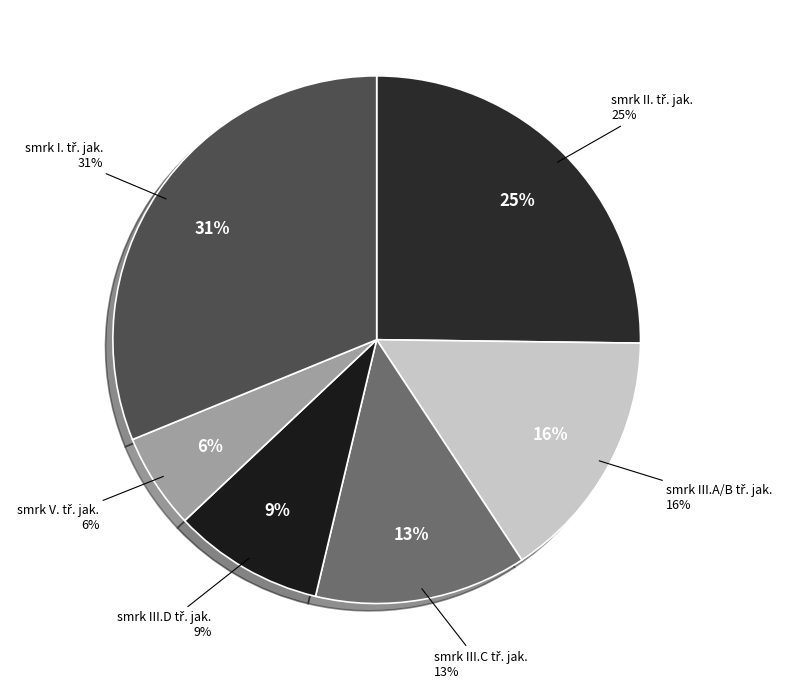

Is there a majority slice in this chart?

No